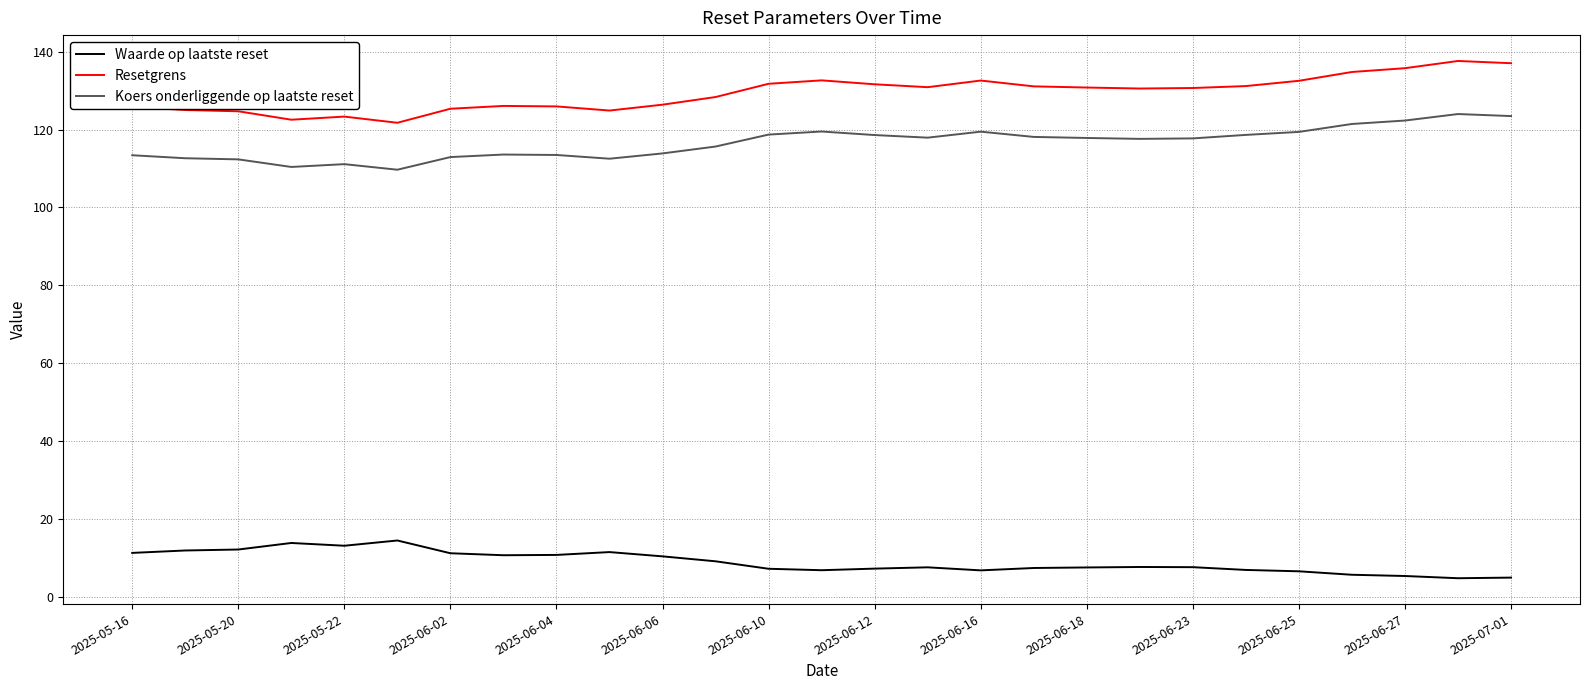

What are all the series names shown in the legend?

Waarde op laatste reset, Resetgrens, Koers onderliggende op laatste reset